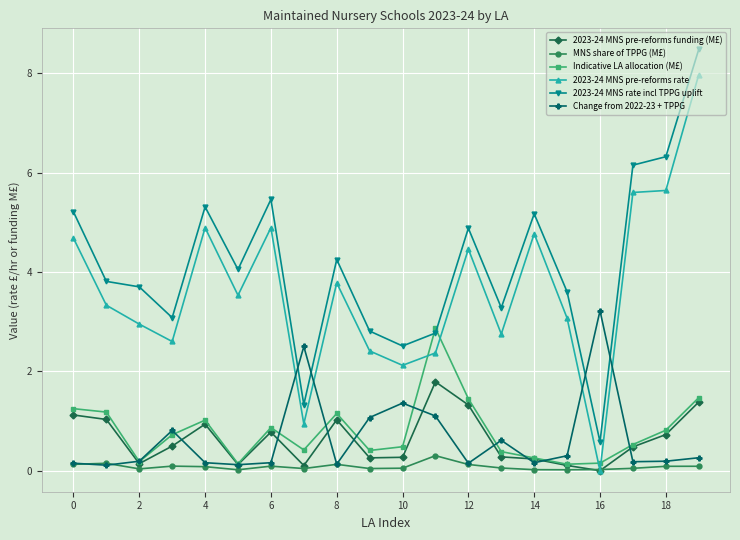

Which series has the largest range (max minus min)?

2023-24 MNS pre-reforms rate